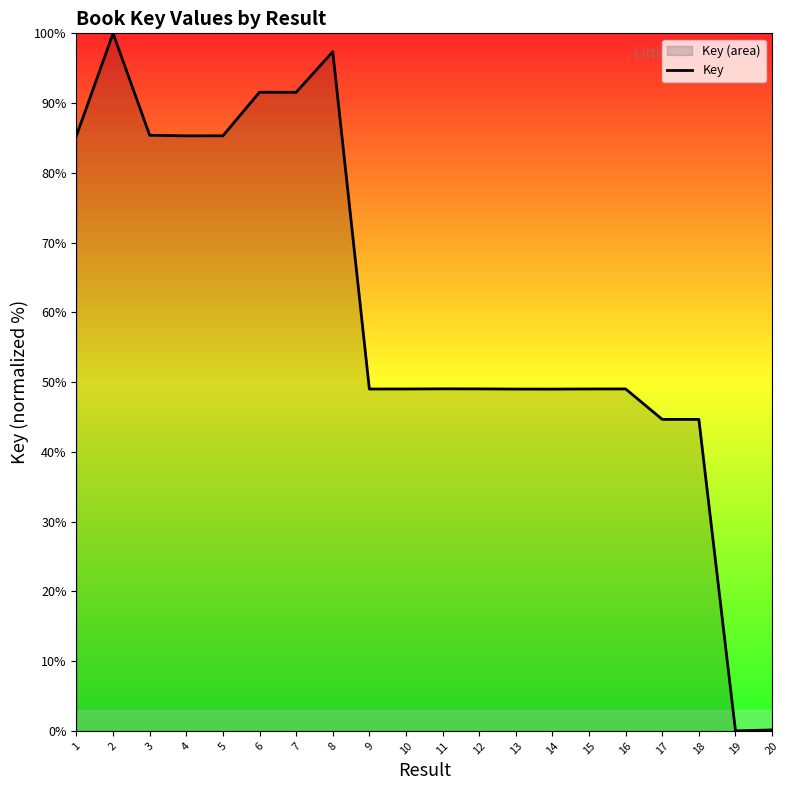

How many values are above zero?

19